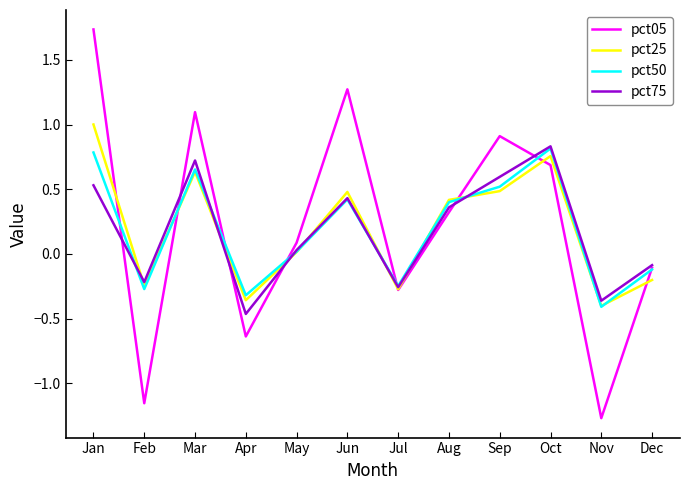

Is it true that pct50 equals 0.7 at Mar?

True